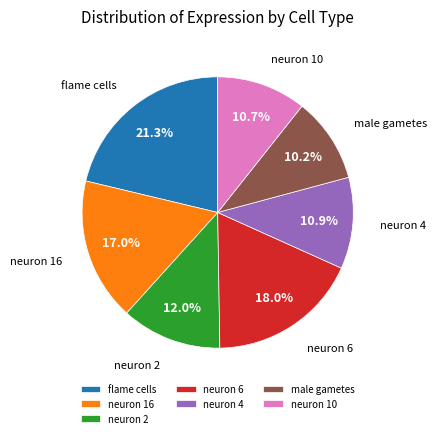

Combined, do neuron 16 and neuron 4 account for over 50%?

No